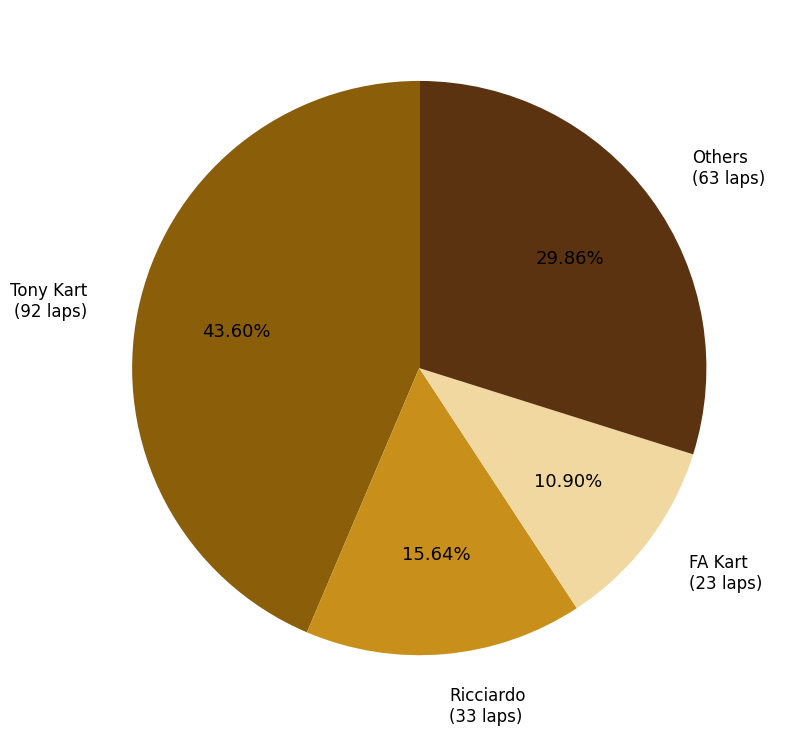

Is there a majority slice in this chart?

No